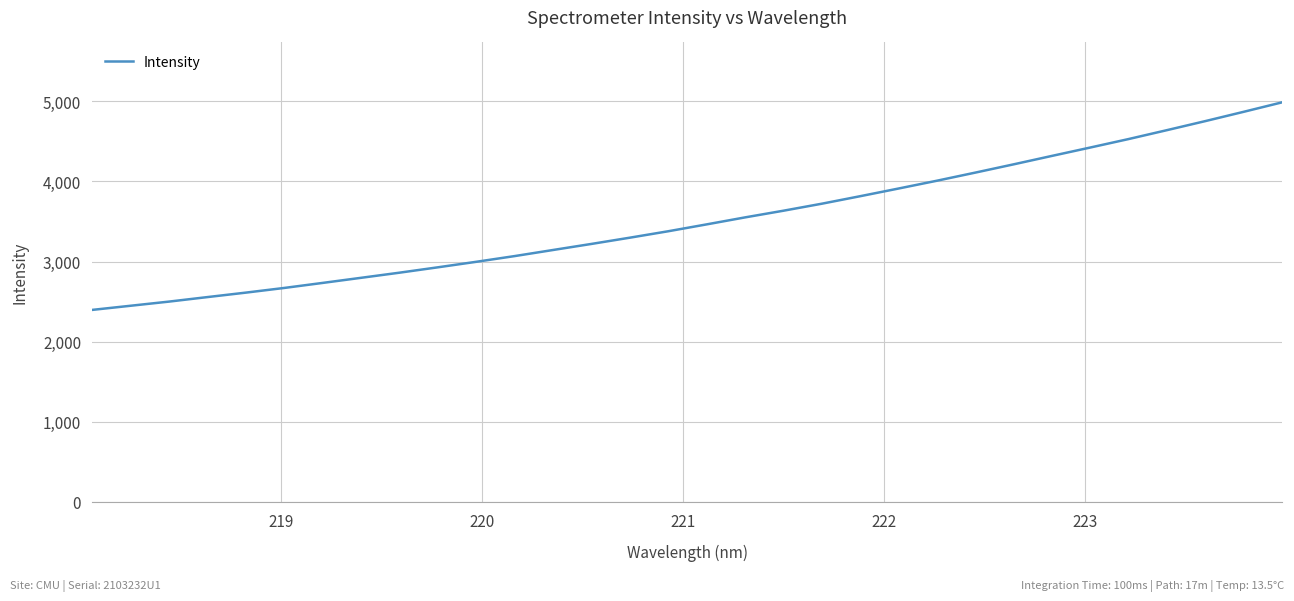

How many lines are shown in the chart?

1